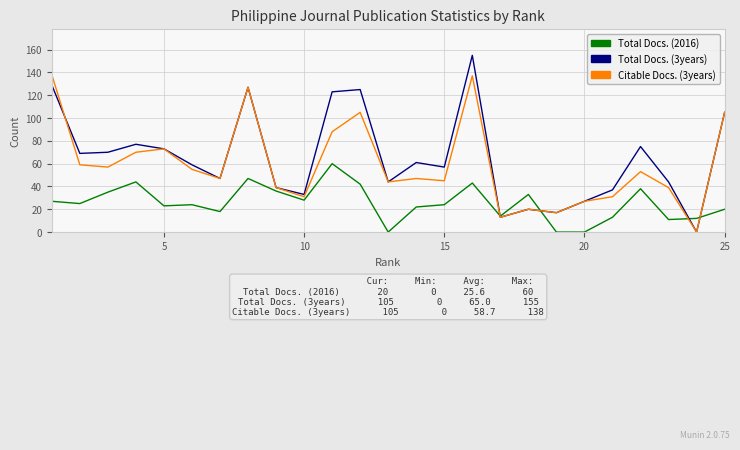

Which series has the largest range (max minus min)?

Total Docs. (3years)